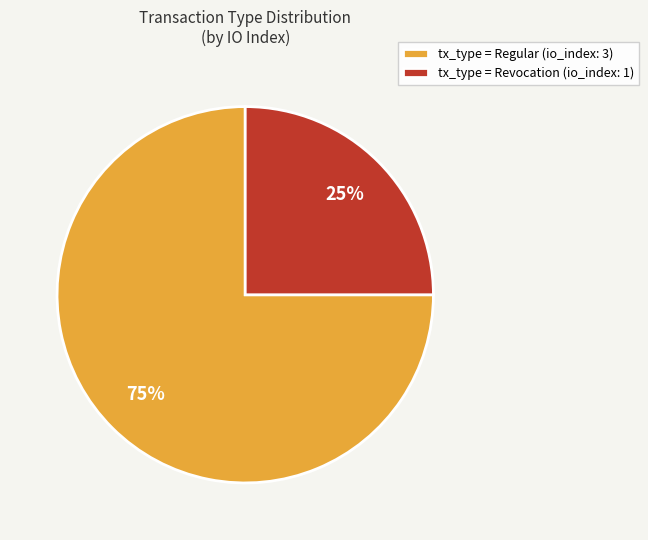

Does any single category account for the majority?

Yes